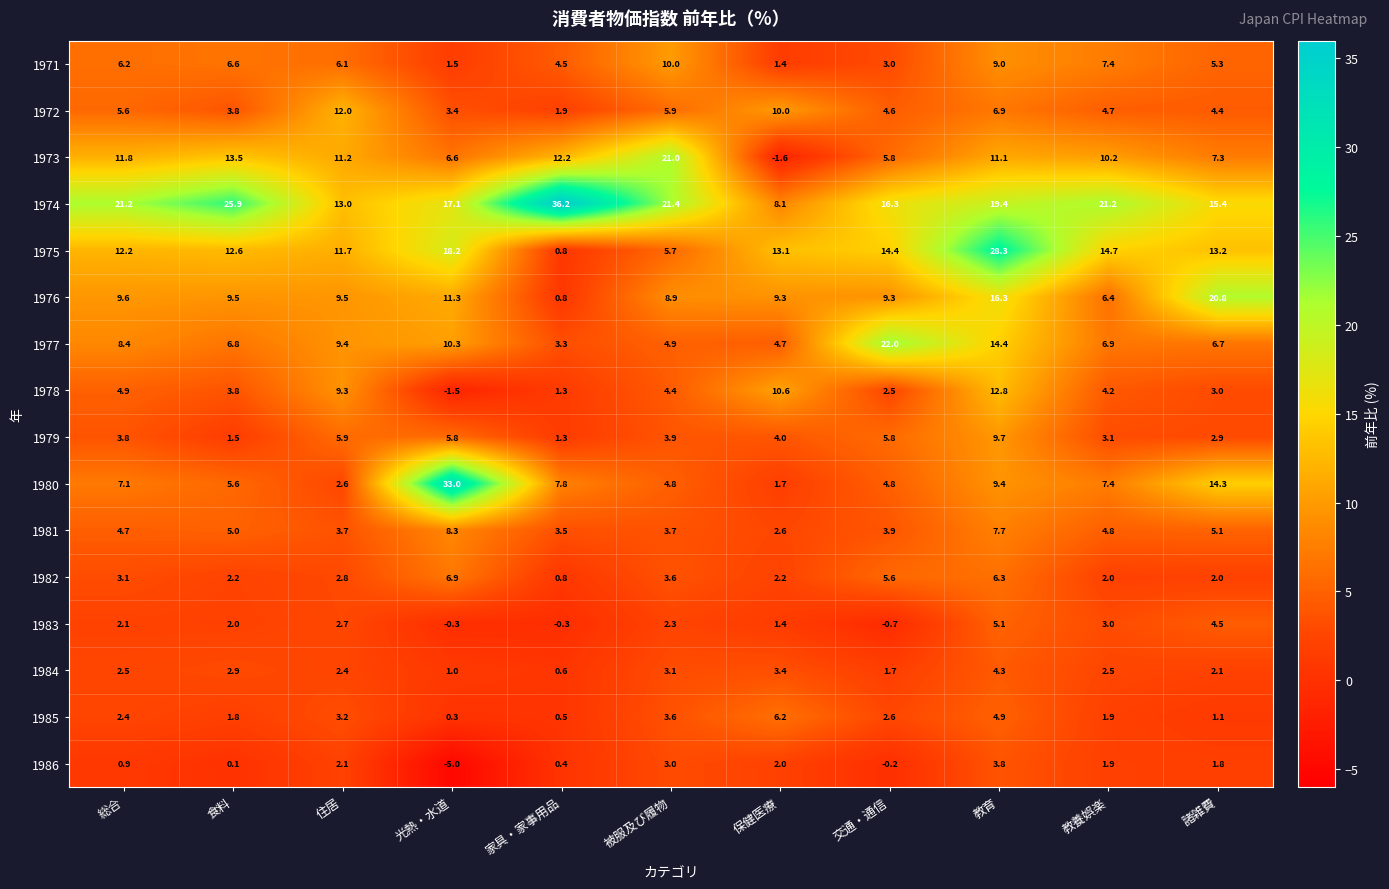

What is the sum of all 1975 values?

144.9